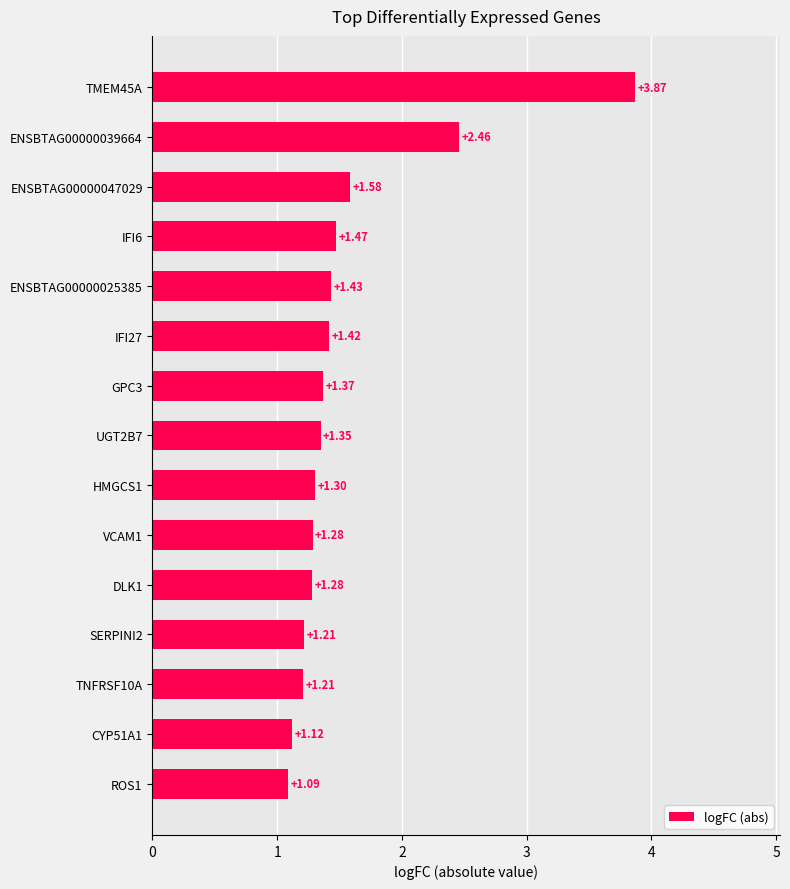

What is the difference between the maximum and minimum values?

2.8